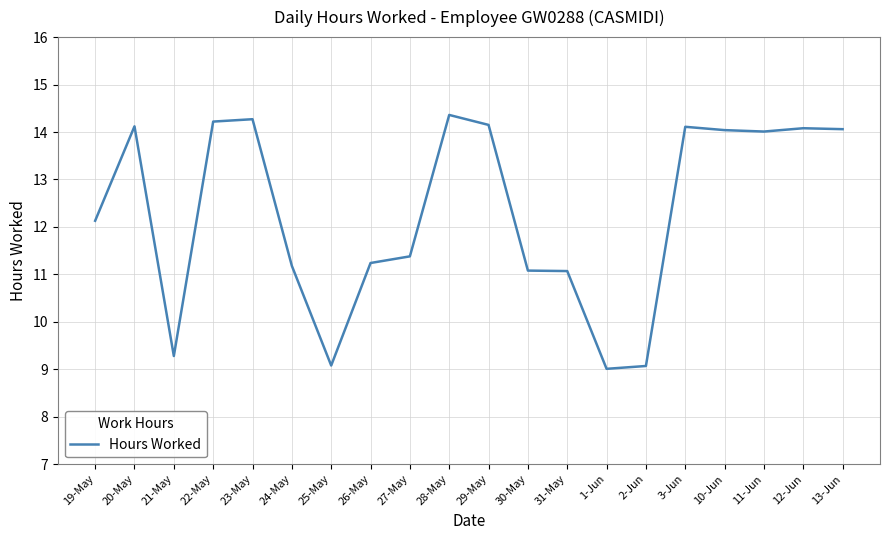

Where is the first local maximum?

20-May